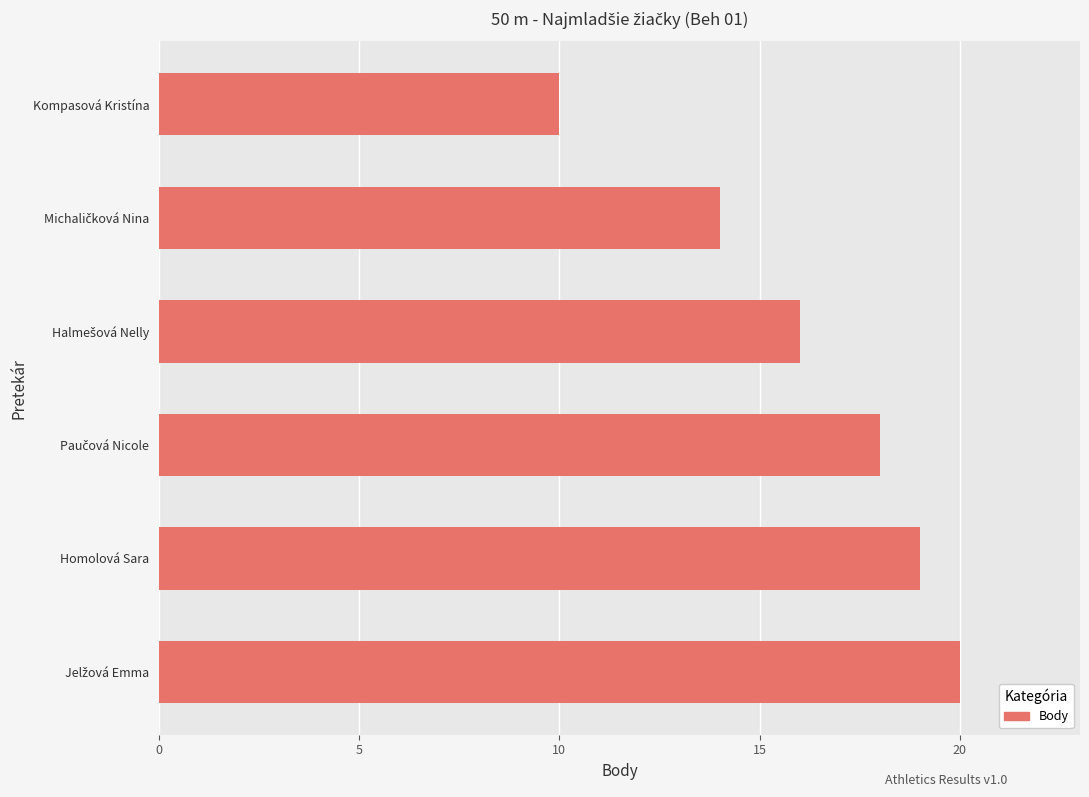

True or false: the data shows 10 at Homolová Sara.

False